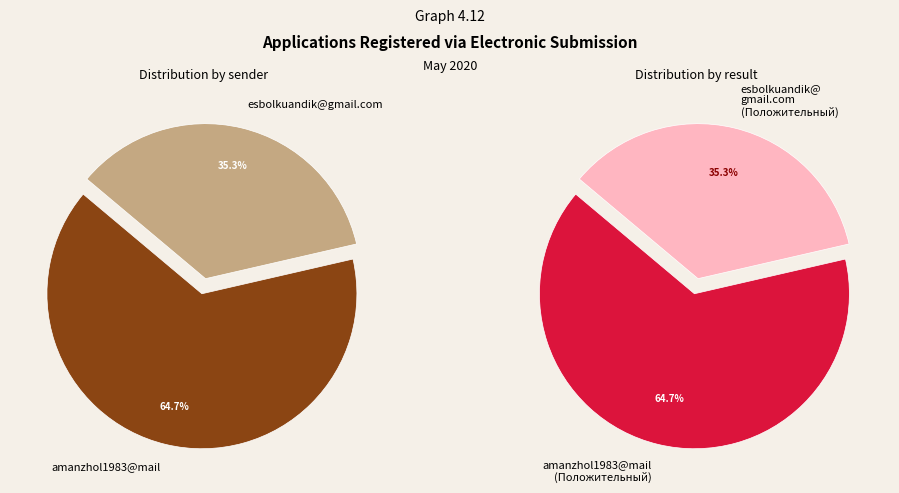

The amanzhol1983@mail slice represents 65% of the pie. True or false?

True